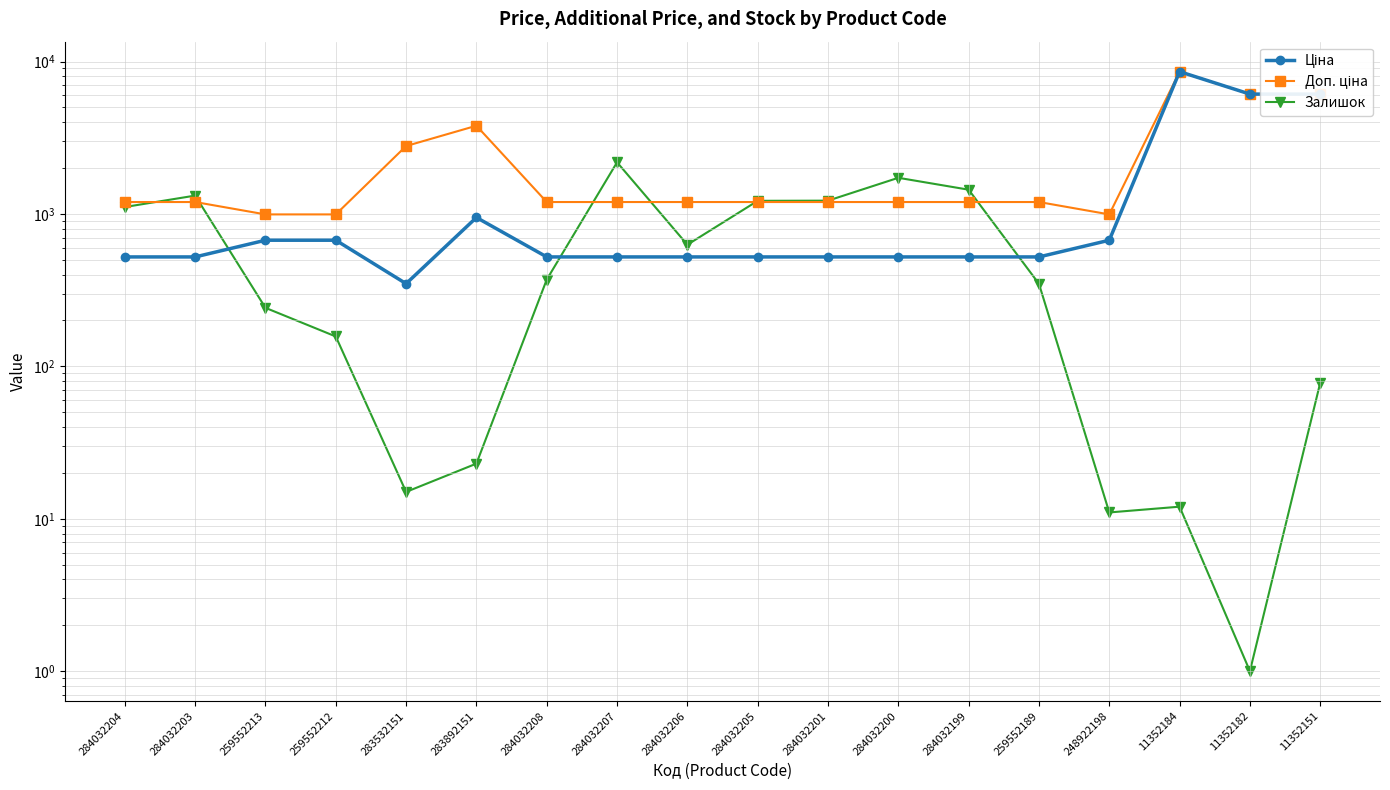

What is the maximum value shown in the chart?

8581.1